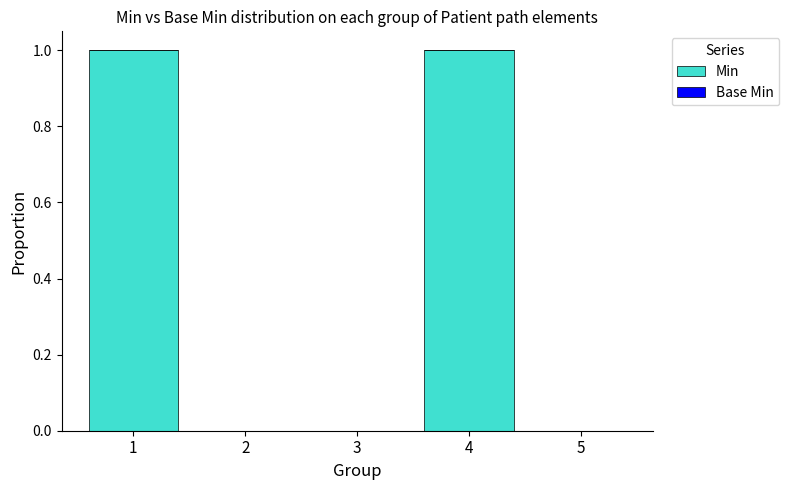

The value at 1 is 1. True or false?

True